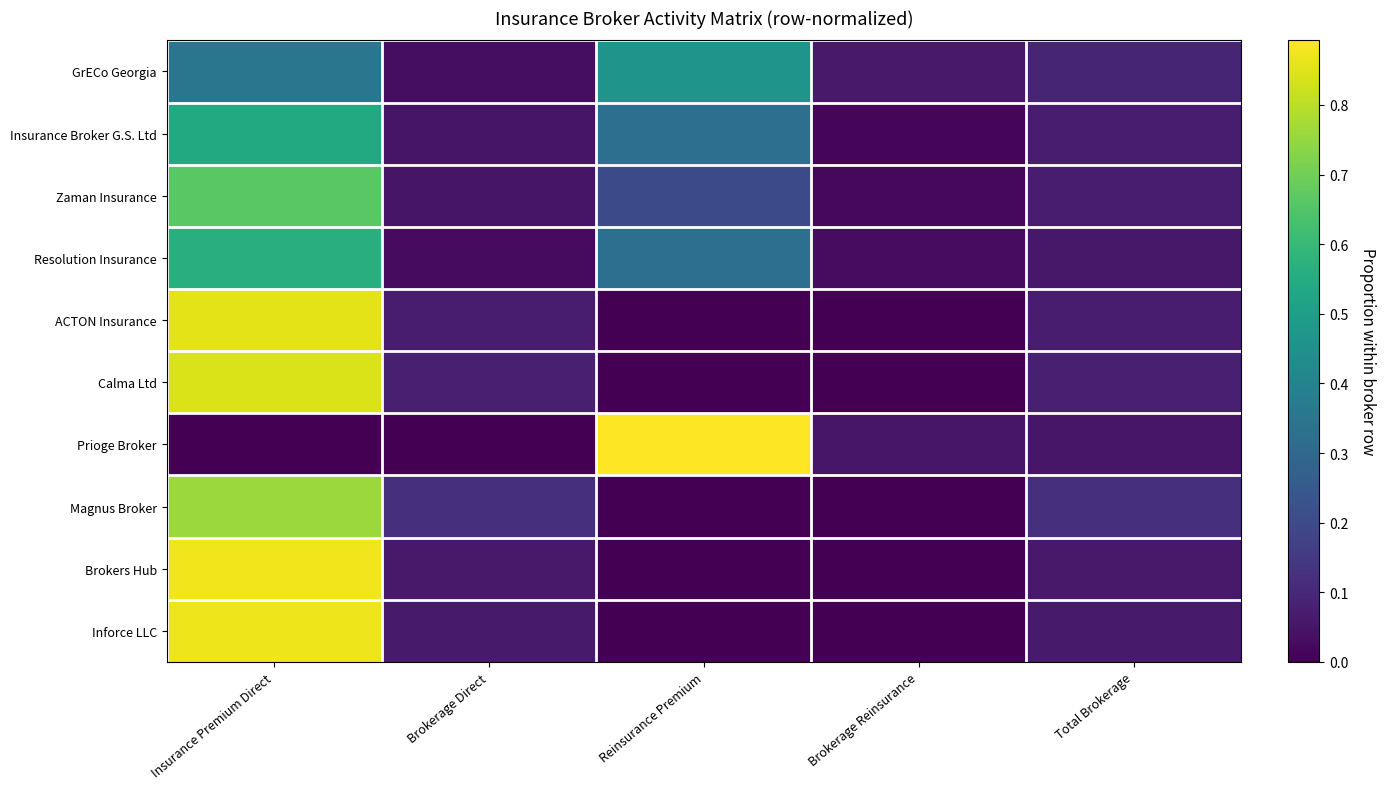

Reading left to right, what are all the values shown in this chart?

GrECo Georgia: Insurance Premium Direct=0.4	Brokerage Direct=0.0	Reinsurance Premium=0.5	Brokerage Reinsurance=0.1	Total Brokerage=0.1
Insurance Broker G.S. Ltd: Insurance Premium Direct=0.5	Brokerage Direct=0.0	Reinsurance Premium=0.3	Brokerage Reinsurance=0.0	Total Brokerage=0.1
Zaman Insurance: Insurance Premium Direct=0.7	Brokerage Direct=0.0	Reinsurance Premium=0.2	Brokerage Reinsurance=0.0	Total Brokerage=0.1
Resolution Insurance: Insurance Premium Direct=0.6	Brokerage Direct=0.0	Reinsurance Premium=0.3	Brokerage Reinsurance=0.0	Total Brokerage=0.1
ACTON Insurance: Insurance Premium Direct=0.9	Brokerage Direct=0.1	Reinsurance Premium=0.0	Brokerage Reinsurance=0.0	Total Brokerage=0.1
Calma Ltd: Insurance Premium Direct=0.8	Brokerage Direct=0.1	Reinsurance Premium=0.0	Brokerage Reinsurance=0.0	Total Brokerage=0.1
Prioge Broker: Insurance Premium Direct=0.0	Brokerage Direct=0.0	Reinsurance Premium=0.9	Brokerage Reinsurance=0.1	Total Brokerage=0.1
Magnus Broker: Insurance Premium Direct=0.8	Brokerage Direct=0.1	Reinsurance Premium=0.0	Brokerage Reinsurance=0.0	Total Brokerage=0.1
Brokers Hub: Insurance Premium Direct=0.9	Brokerage Direct=0.1	Reinsurance Premium=0.0	Brokerage Reinsurance=0.0	Total Brokerage=0.1
Inforce LLC: Insurance Premium Direct=0.9	Brokerage Direct=0.1	Reinsurance Premium=0.0	Brokerage Reinsurance=0.0	Total Brokerage=0.1